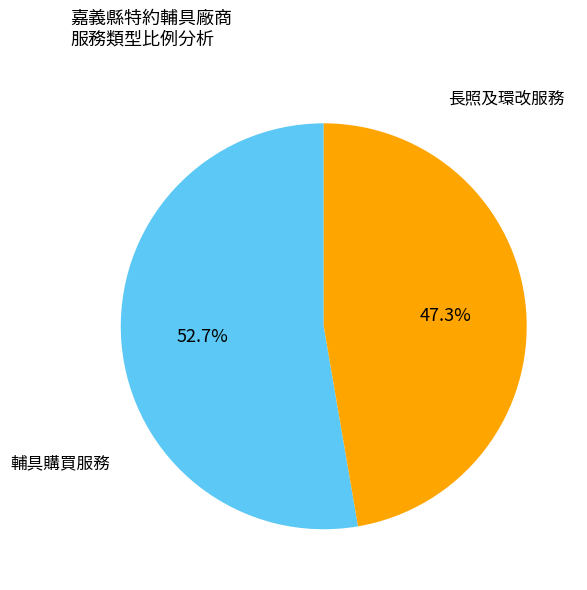

How many slices are in this pie chart?

2